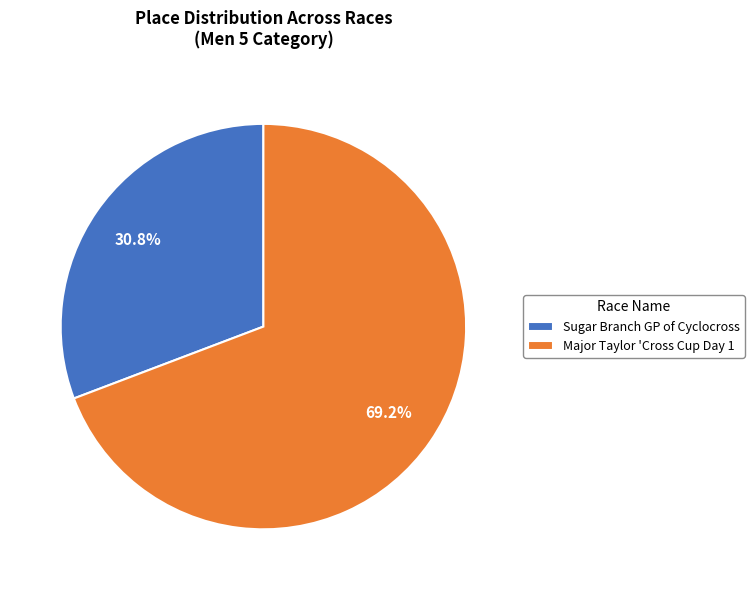

How many segments does this pie chart have?

2